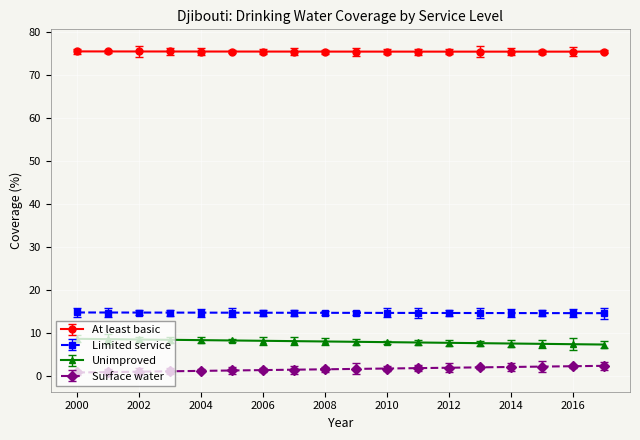

Rank the series by their maximum value, from lowest to highest.

Surface water, Unimproved, Limited service, At least basic